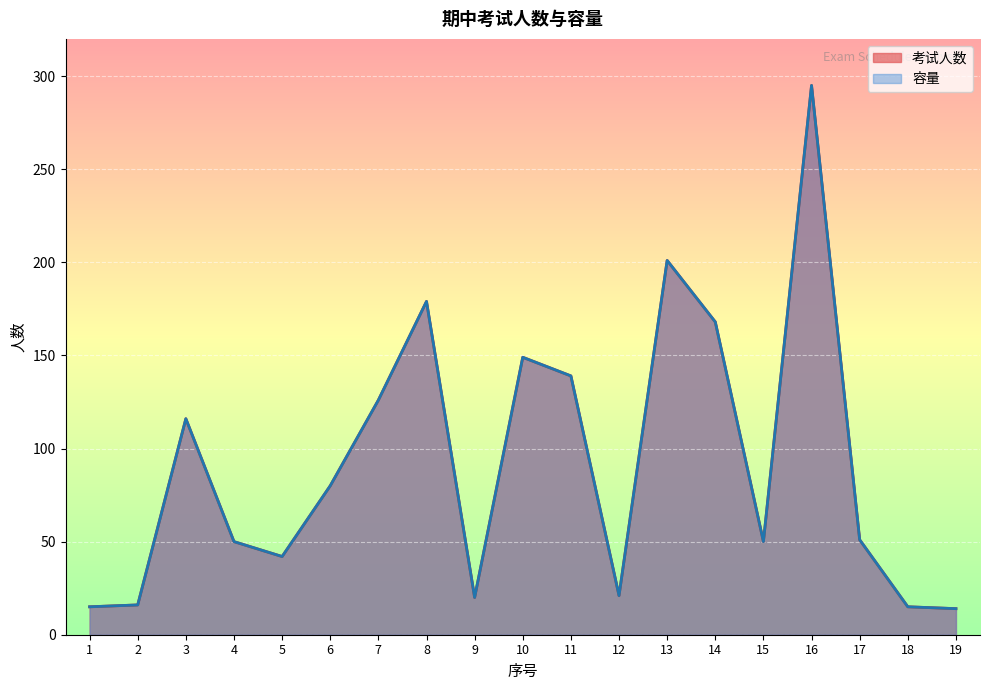

What is the value of the 容量 point at the 9th from the left?

20